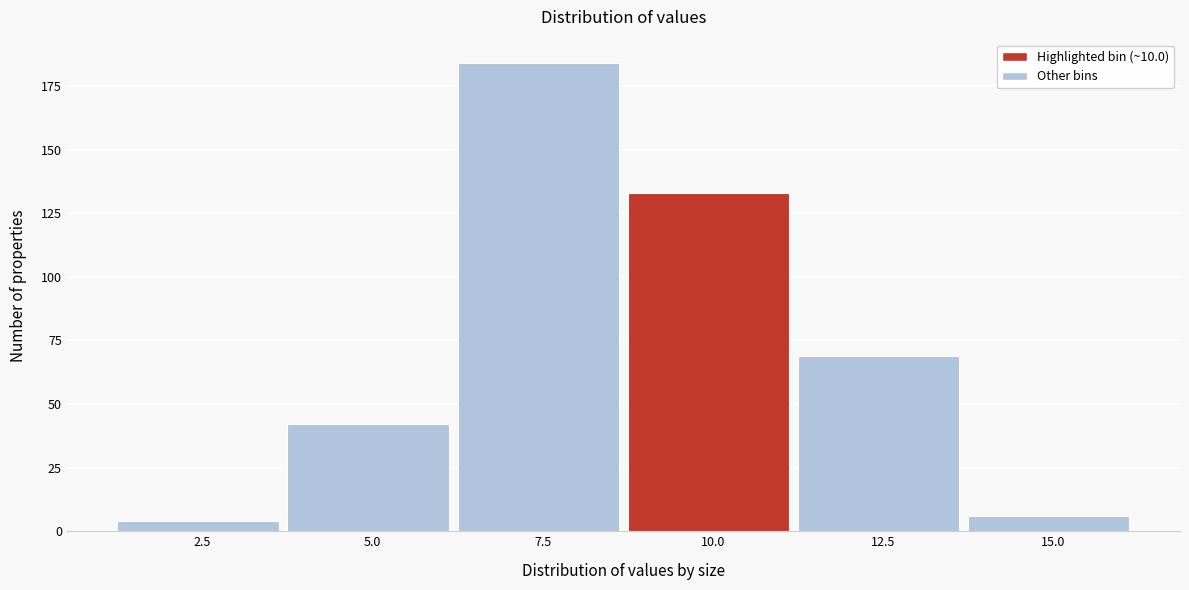

Reading left to right, extract all data points from this chart.

4	42	184	133	69	6